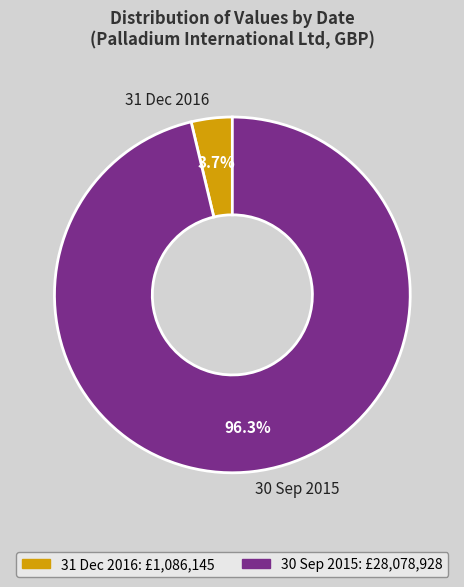

Rank the categories by value from lowest to highest.

31 Dec 2016, 30 Sep 2015